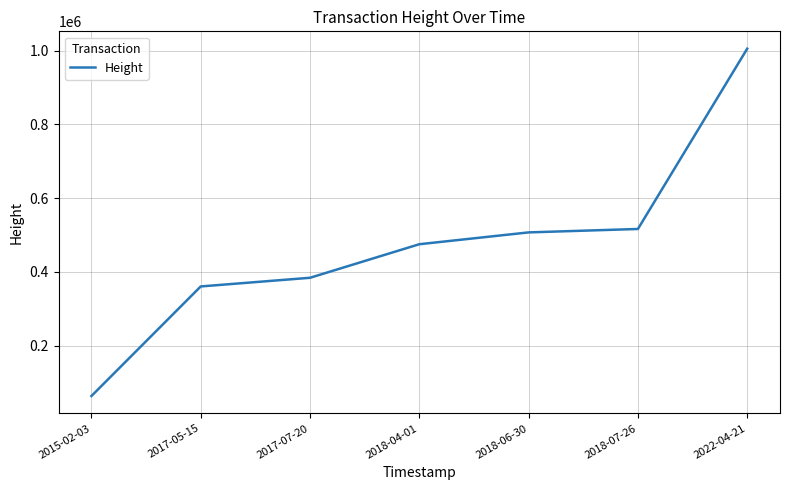

True or false: the data shows 474895 at 2018-04-01.

True